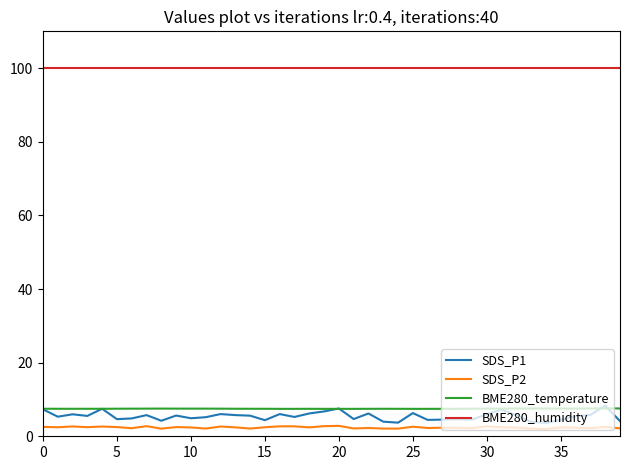

Does the chart have visible grid lines?

No